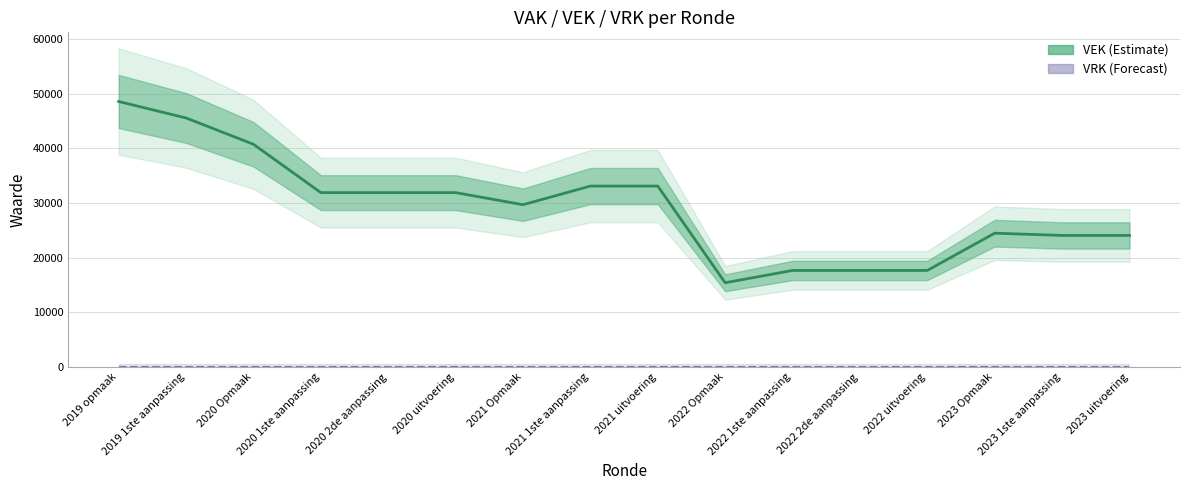

Which label corresponds to the largest value in the chart?

2019 opmaak